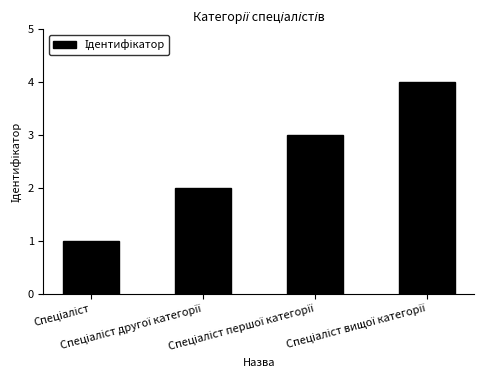

Count the number of categories in the chart.

4